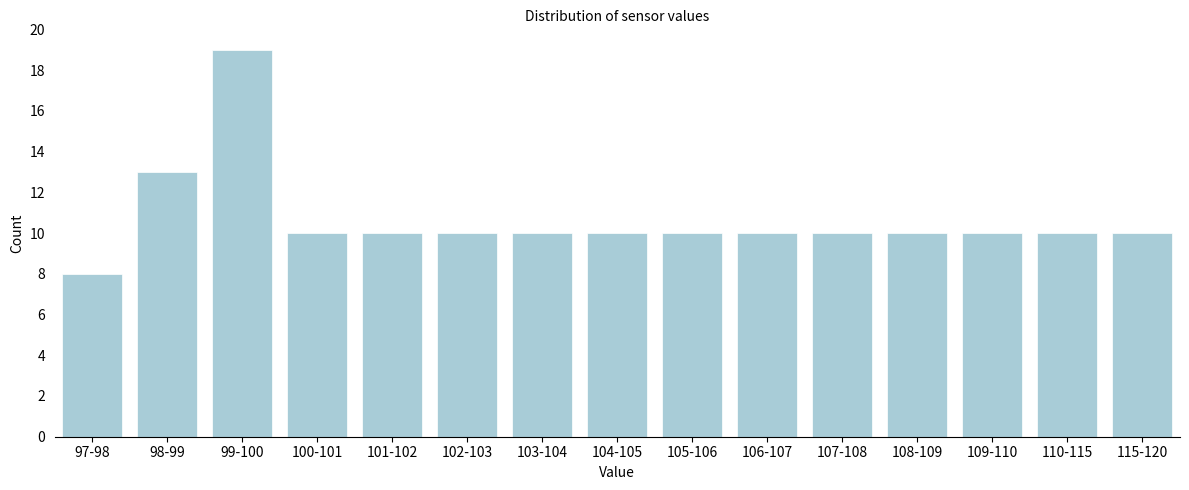

Reading right to left, list all the values displayed in this chart.

115-120=10	110-115=10	109-110=10	108-109=10	107-108=10	106-107=10	105-106=10	104-105=10	103-104=10	102-103=10	101-102=10	100-101=10	99-100=19	98-99=13	97-98=8